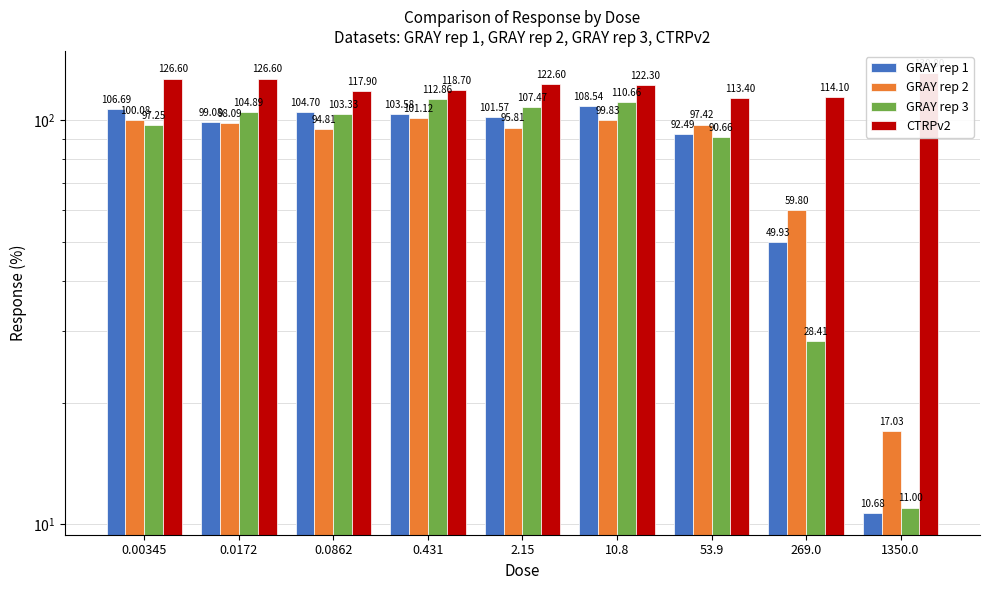

What is the highest value of the GRAY rep 2 series?

101.1